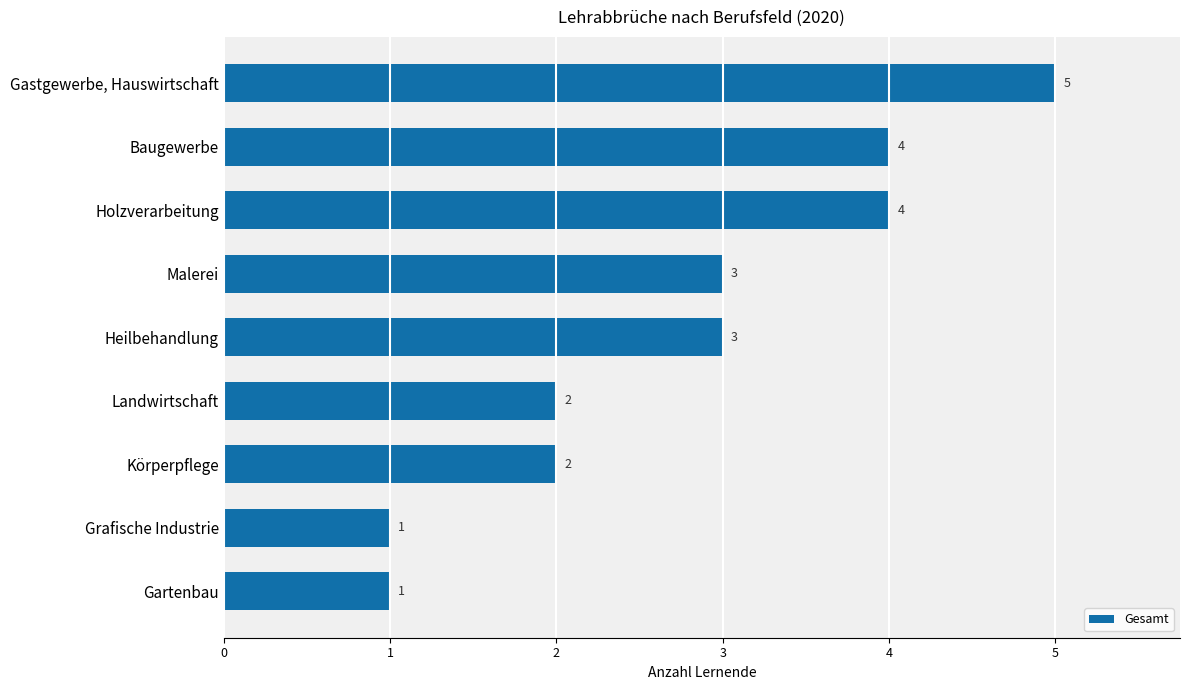

Reading bottom to top, what are all the values shown in this chart?

1	1	2	2	3	3	4	4	5